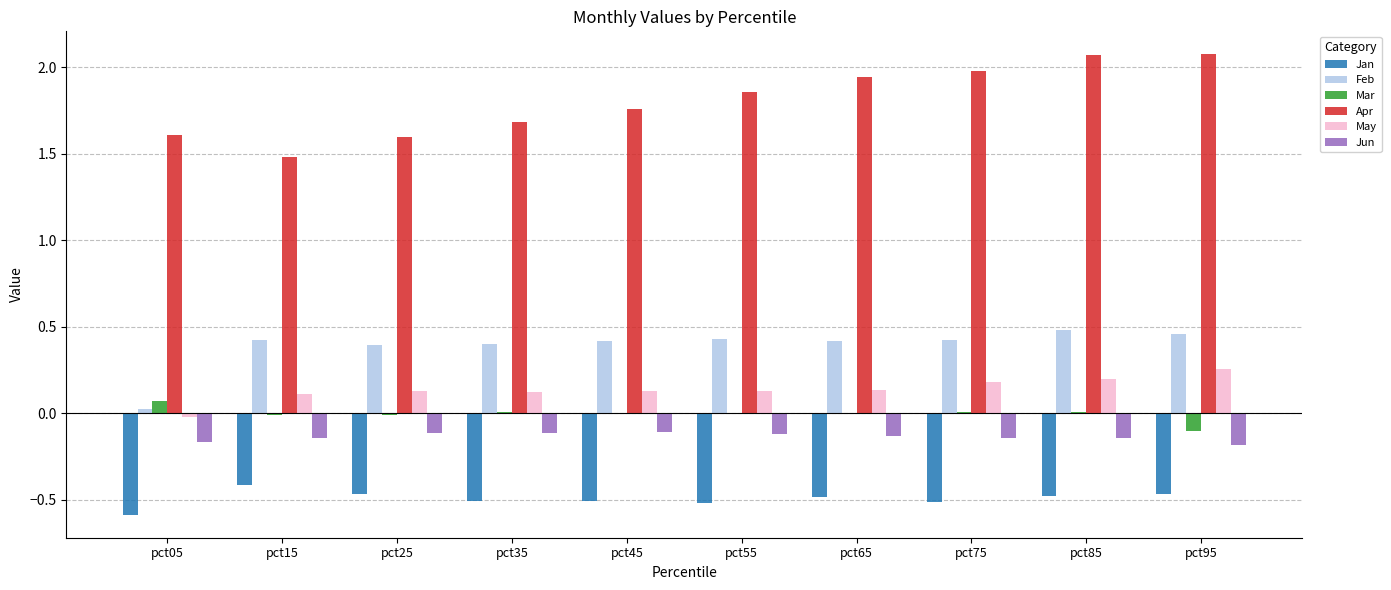

Between pct35 and pct95, which series saw the biggest shift?

Apr